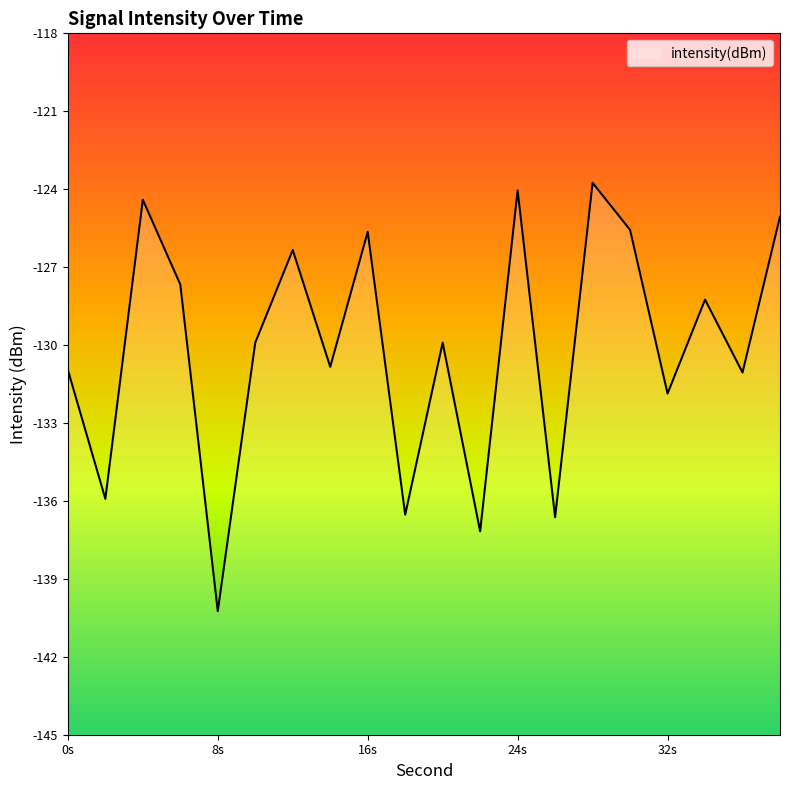

What is the sum of the values at 18 and 28?

-260.3